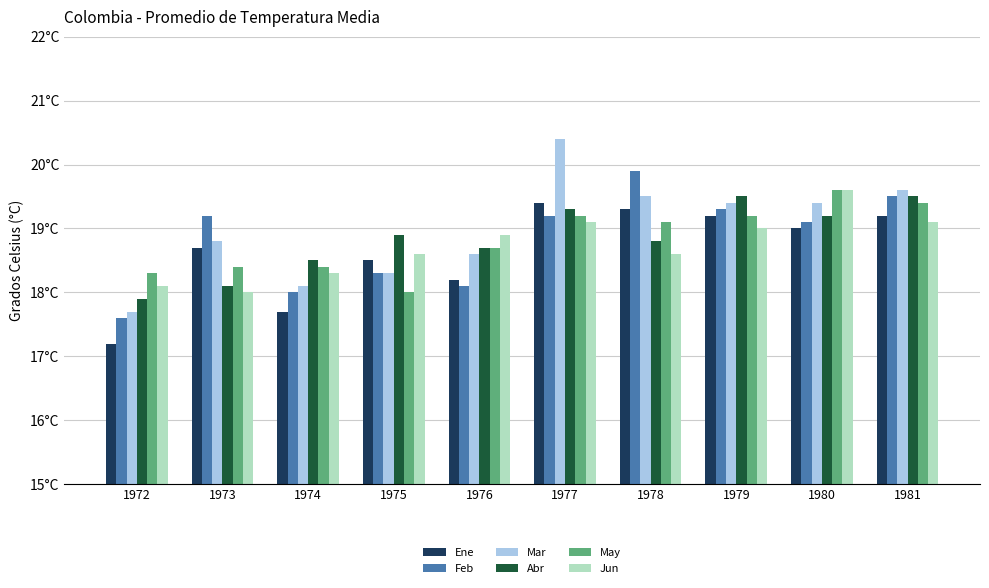

Is the value of Ene at 1980 greater than the value of Jun at 1981?

No